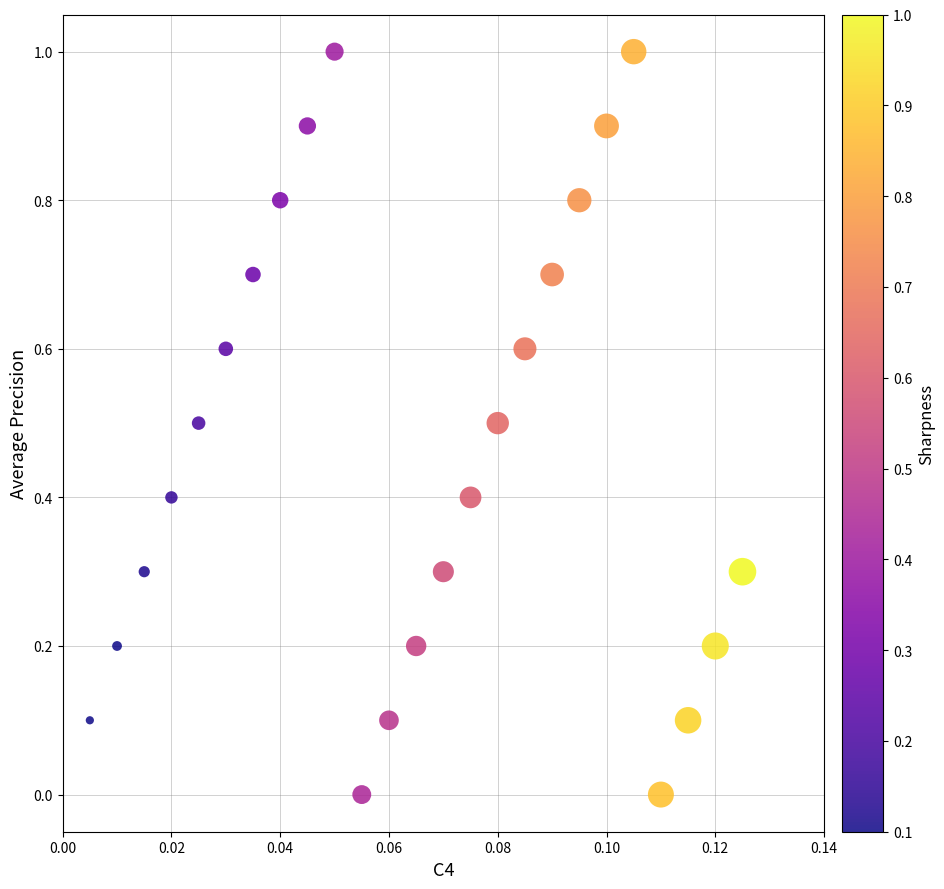

What is the range of Y values (max minus min)?

1.0